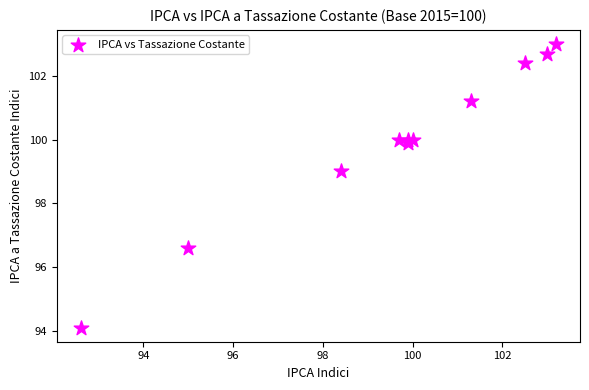

What Y value in the scatter plot is closest to 98?

99.0